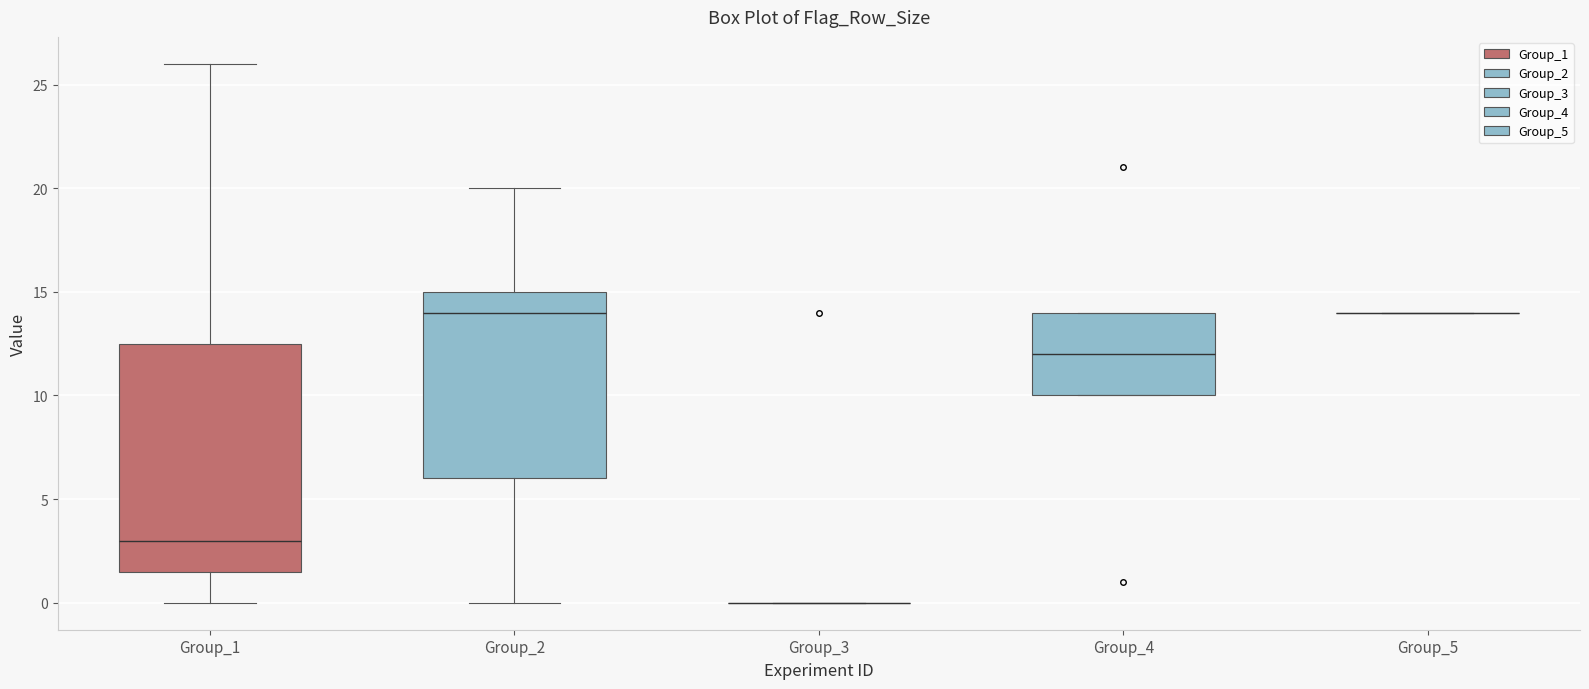

Where does the upper whisker of the box for Group_1 end on the y-axis? The values are not printed on the chart, so give them approximately, as read against the axis.

26.0